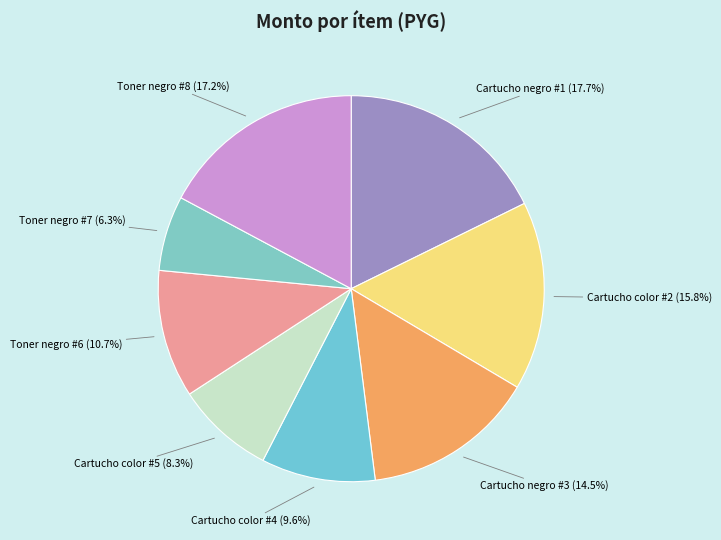

How many slices are in this pie chart?

8